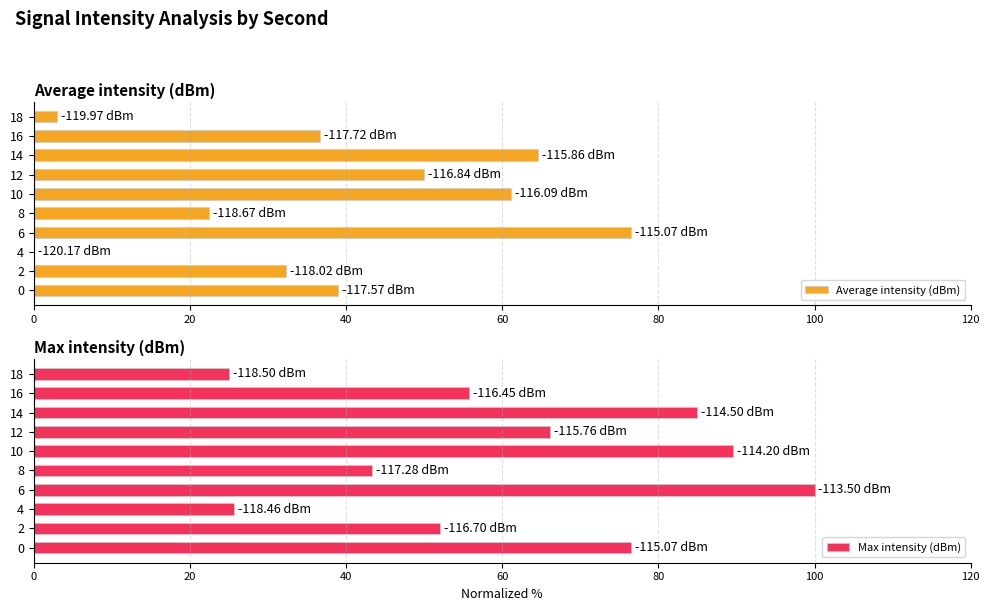

Does the chart contain stacked bars?

No